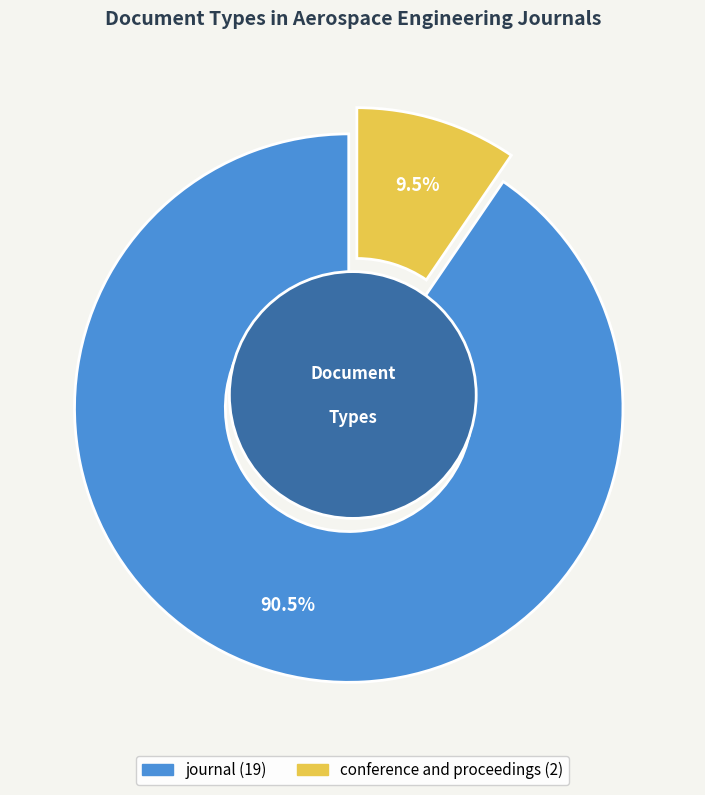

How many slices are in this pie chart?

2